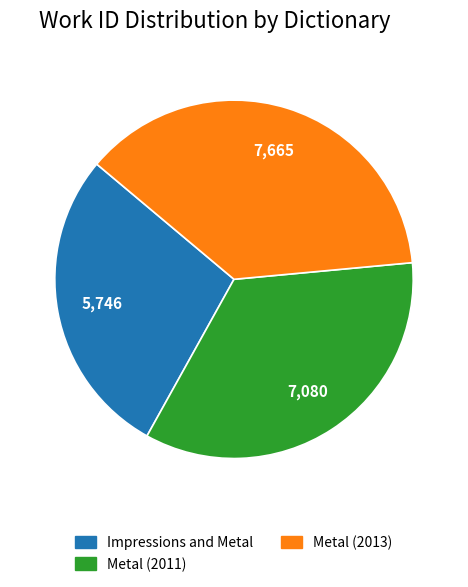

How many slices are in this pie chart?

3